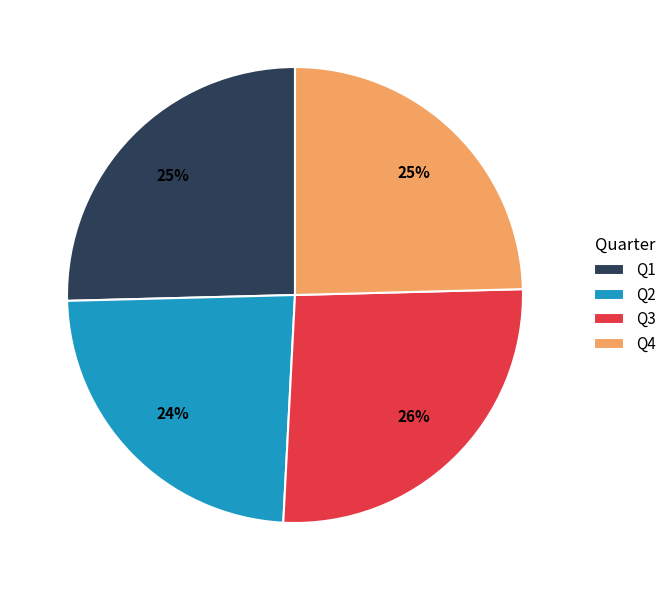

The Q3 slice represents 32% of the pie. True or false?

False